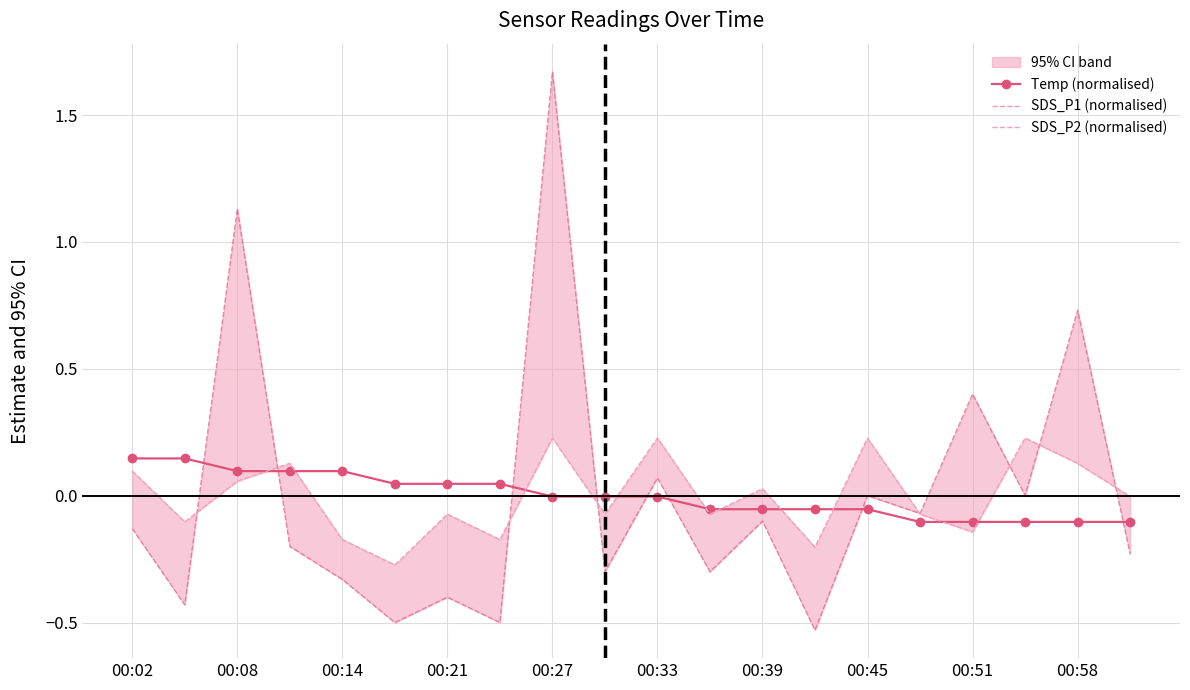

The SDS_P2 (normalised) series shows -0.2 at 13. True or false?

True